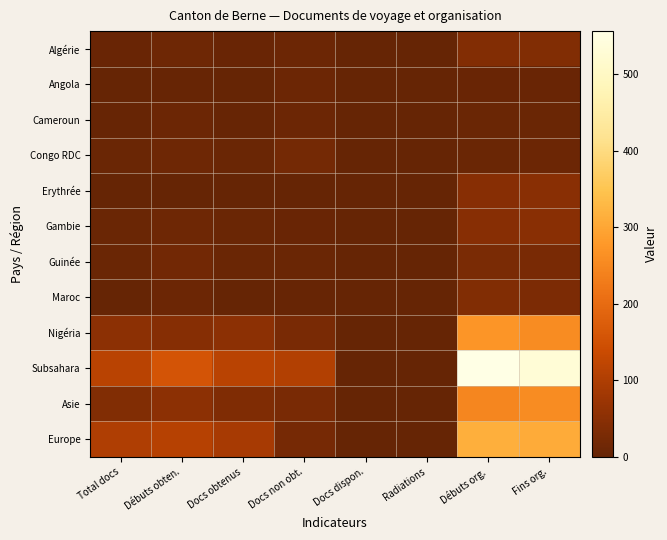

Reading left to right, transcribe all the data shown in this chart.

Algérie: Total docs=5	Débuts obten.=12	Docs obtenus=5	Docs non obt.=10	Docs dispon.=0	Radiations=0	Débuts org.=41	Fins org.=39
Angola: Total docs=2	Débuts obten.=4	Docs obtenus=2	Docs non obt.=9	Docs dispon.=0	Radiations=0	Débuts org.=5	Fins org.=6
Cameroun: Total docs=3	Débuts obten.=10	Docs obtenus=3	Docs non obt.=9	Docs dispon.=0	Radiations=0	Débuts org.=7	Fins org.=8
Congo RDC: Total docs=7	Débuts obten.=12	Docs obtenus=7	Docs non obt.=20	Docs dispon.=0	Radiations=0	Débuts org.=7	Fins org.=10
Erythrée: Total docs=0	Débuts obten.=0	Docs obtenus=0	Docs non obt.=0	Docs dispon.=0	Radiations=0	Débuts org.=47	Fins org.=49
Gambie: Total docs=7	Débuts obten.=13	Docs obtenus=7	Docs non obt.=6	Docs dispon.=0	Radiations=0	Débuts org.=46	Fins org.=48
Guinée: Total docs=8	Débuts obten.=18	Docs obtenus=8	Docs non obt.=7	Docs dispon.=0	Radiations=0	Débuts org.=29	Fins org.=28
Maroc: Total docs=2	Débuts obten.=9	Docs obtenus=2	Docs non obt.=3	Docs dispon.=0	Radiations=0	Débuts org.=38	Fins org.=31
Nigéria: Total docs=53	Débuts obten.=45	Docs obtenus=53	Docs non obt.=27	Docs dispon.=0	Radiations=0	Débuts org.=272	Fins org.=257
Subsahara: Total docs=113	Débuts obten.=156	Docs obtenus=113	Docs non obt.=106	Docs dispon.=0	Radiations=0	Débuts org.=556	Fins org.=532
Asie: Total docs=39	Débuts obten.=54	Docs obtenus=36	Docs non obt.=28	Docs dispon.=0	Radiations=0	Débuts org.=247	Fins org.=257
Europe: Total docs=100	Débuts obten.=109	Docs obtenus=90	Docs non obt.=22	Docs dispon.=0	Radiations=0	Débuts org.=314	Fins org.=308